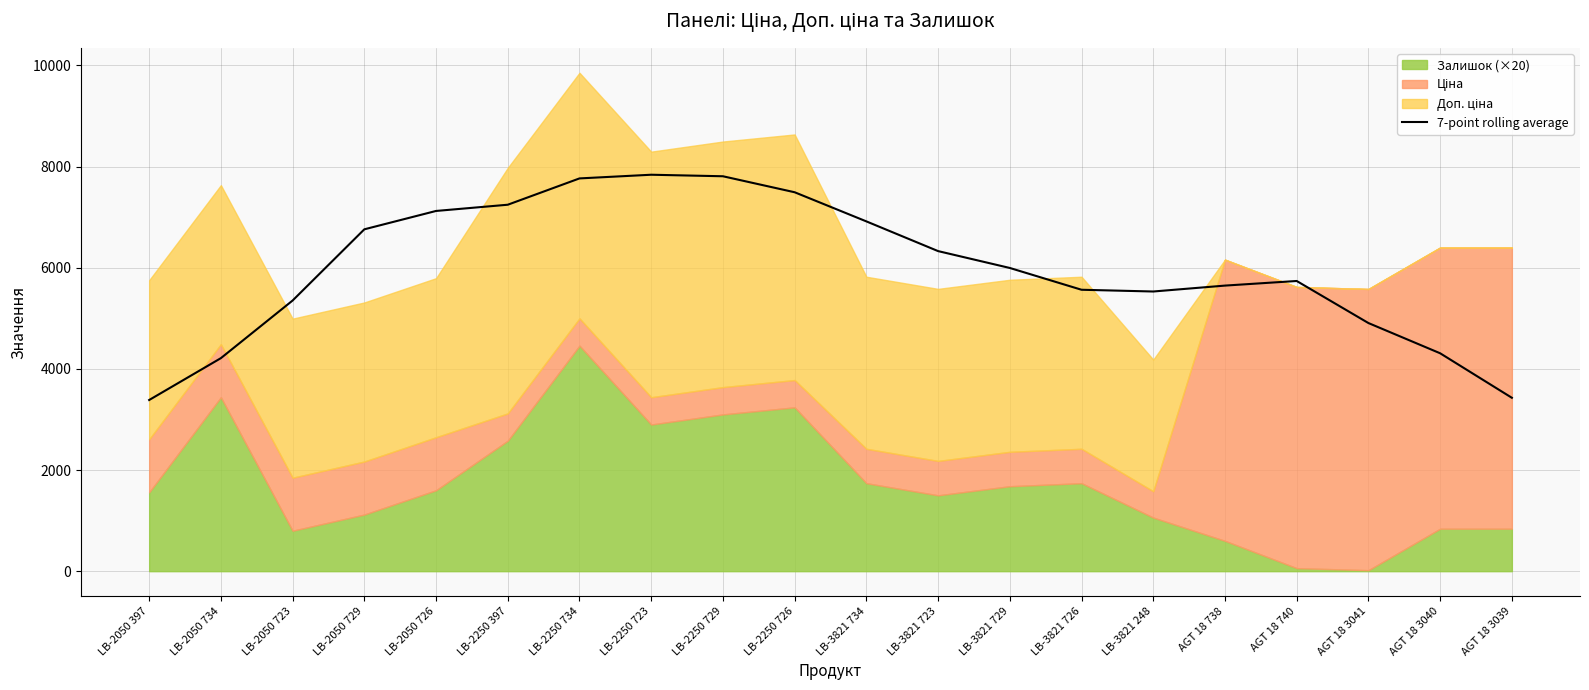

How many points are higher than both their immediate neighbors (excluding endpoints)?

2